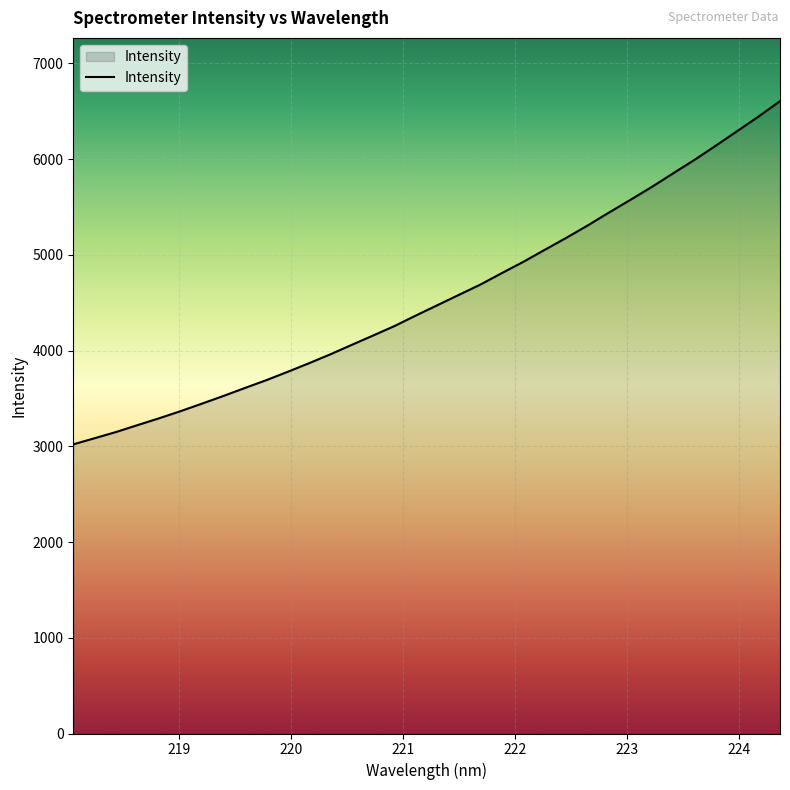

What is the difference between the maximum and minimum values?

3585.7